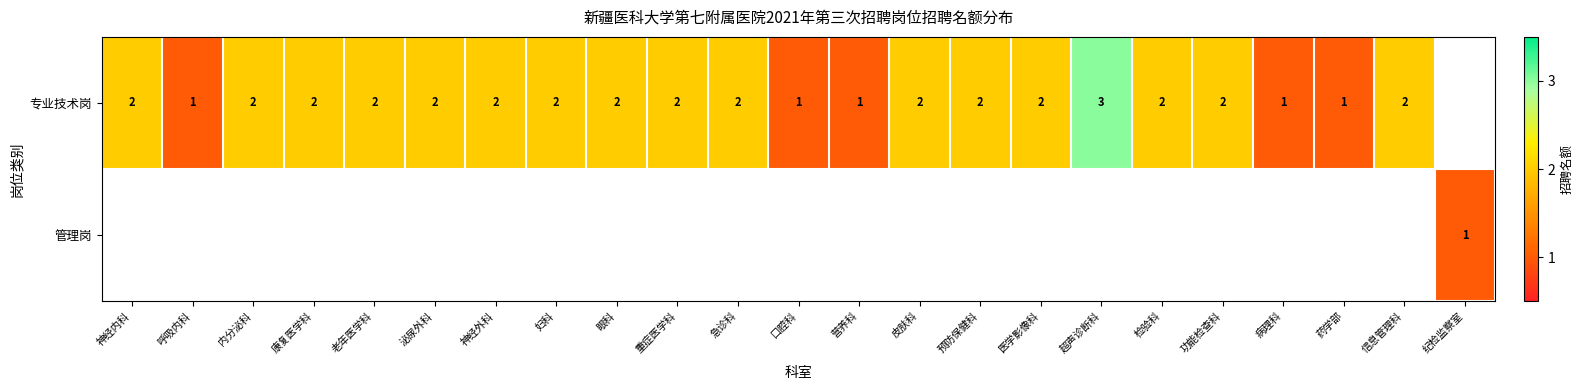

What is the maximum value shown in the chart?

3.0